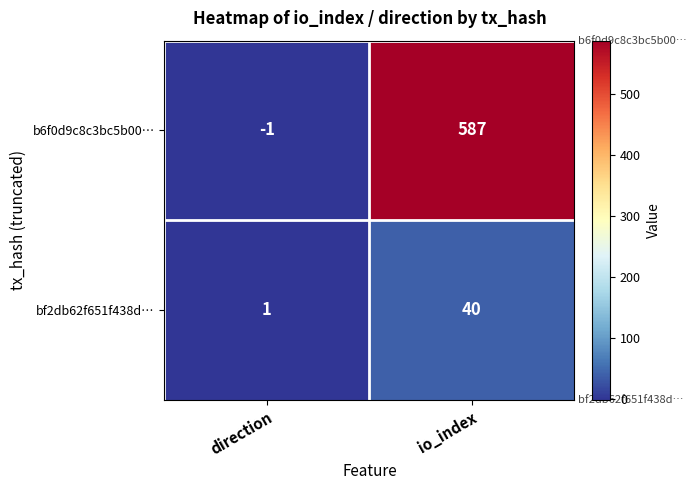

Which series has the largest total across all categories?

b6f0d9c8c3bc5b00…